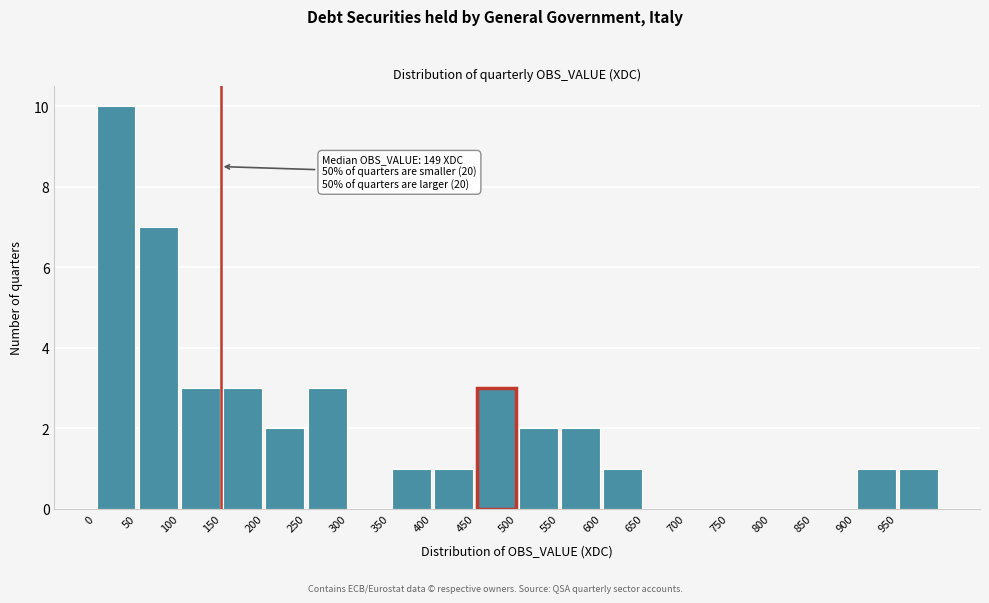

Over which range of the x-axis is the bar tallest?

0 to 50